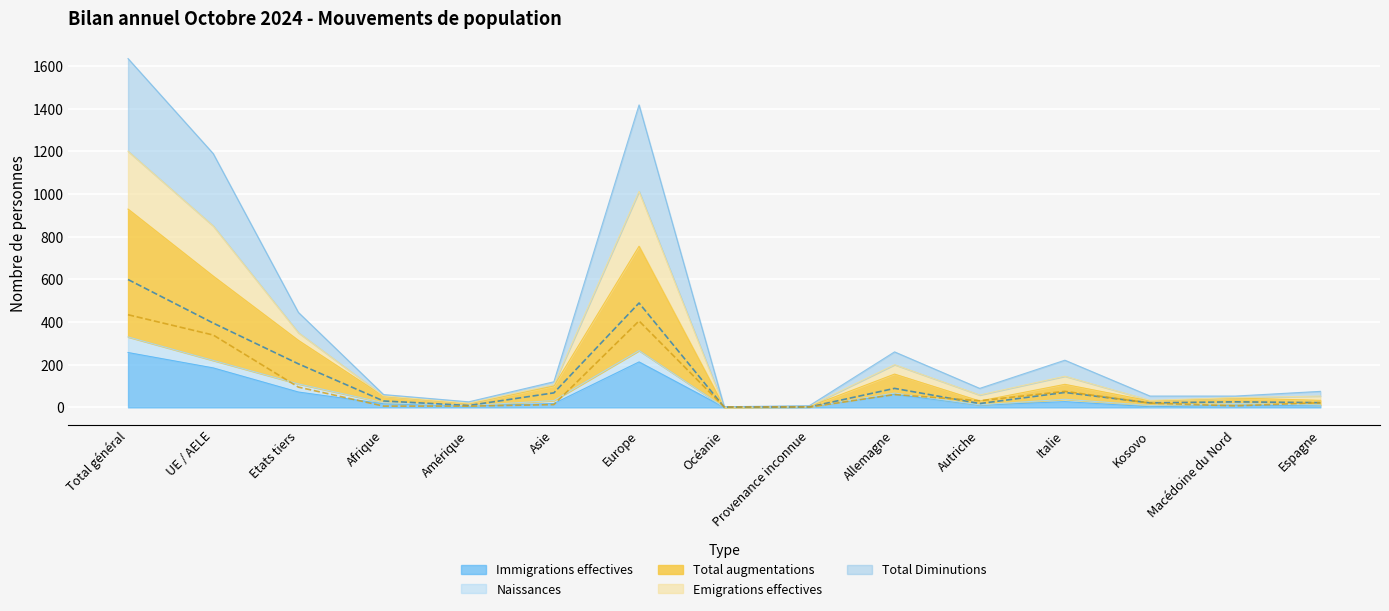

True or false: Emigrations effectives and Total Diminutions intersect in this chart.

False